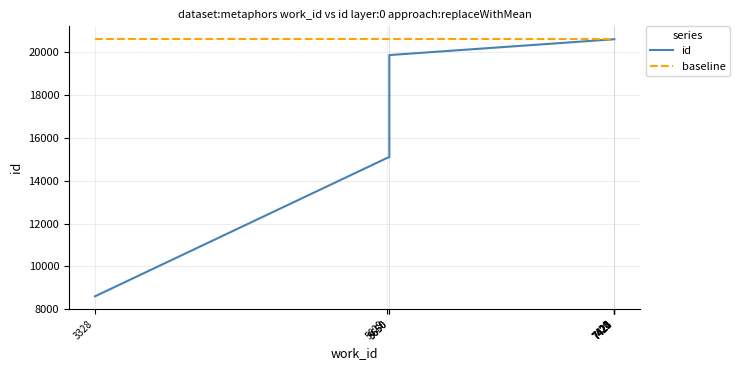

Rank the categories by value from lowest to highest.

3328, 5629, 5650, 5650, 7420, 7421, 7422, 7423, 7424, 7425